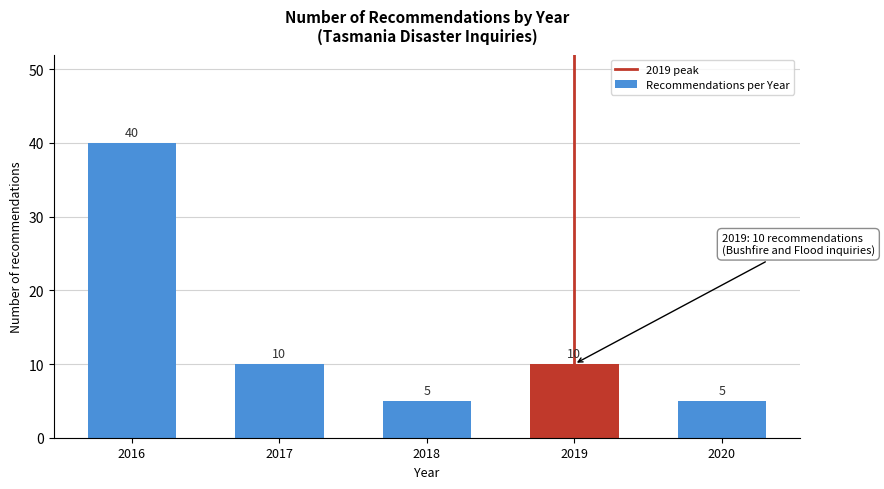

Reading left to right, what are all the values shown in this chart?

40	10	5	10	5